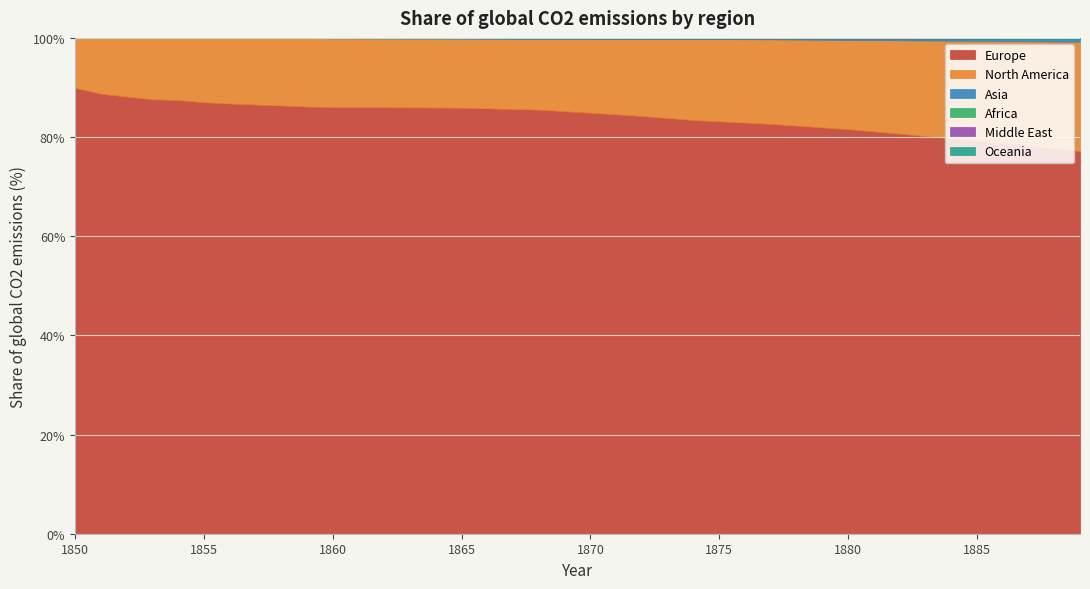

What are all the series names shown in the legend?

Europe, North America, Asia, Africa, Middle East, Oceania